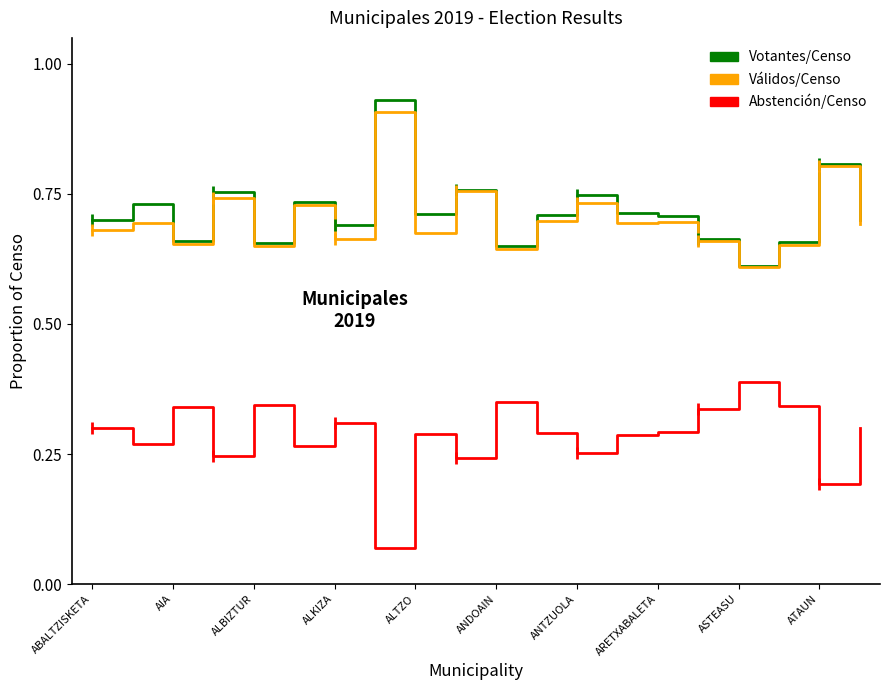

True or false: Abstención/Censo and Válidos/Censo intersect in this chart.

False